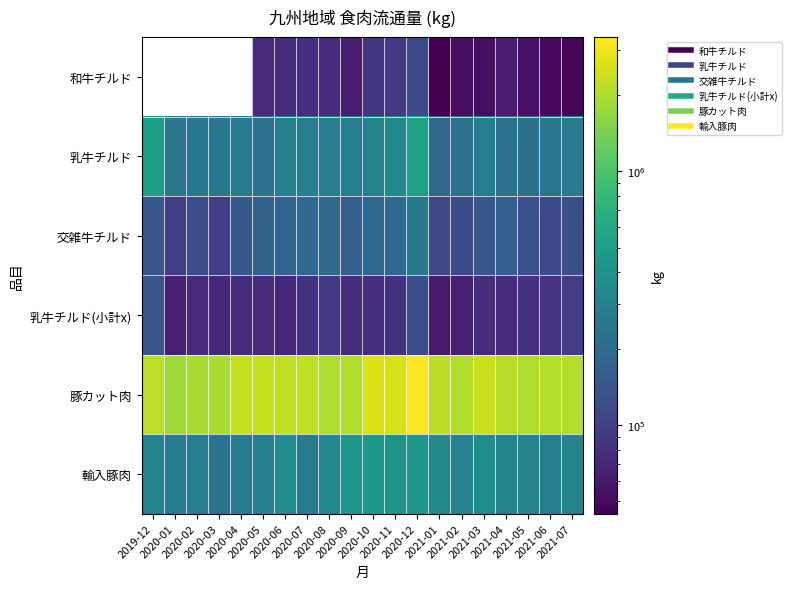

What is the greatest value displayed?

3372208